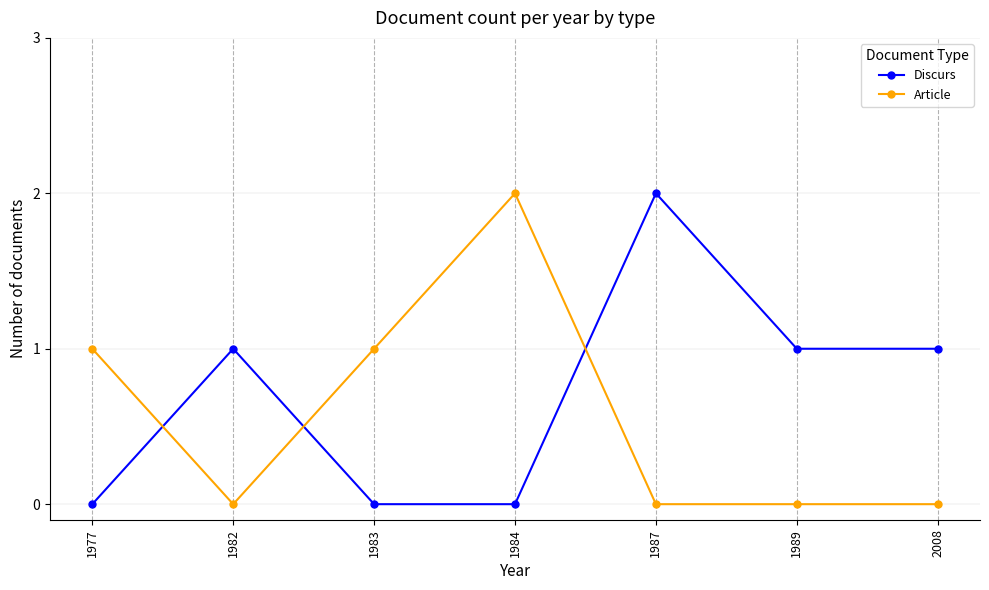

At which category does Discurs reach its first local peak?

1982